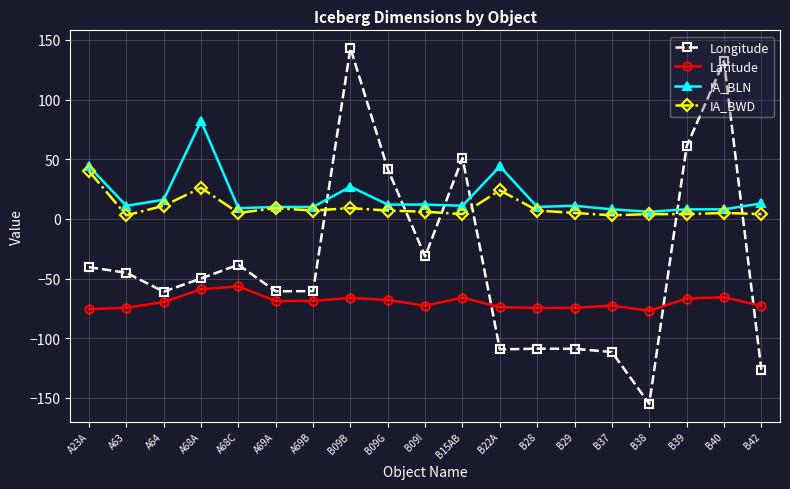

True or false: IA_BWD has a value of 26.0 at A68A.

True